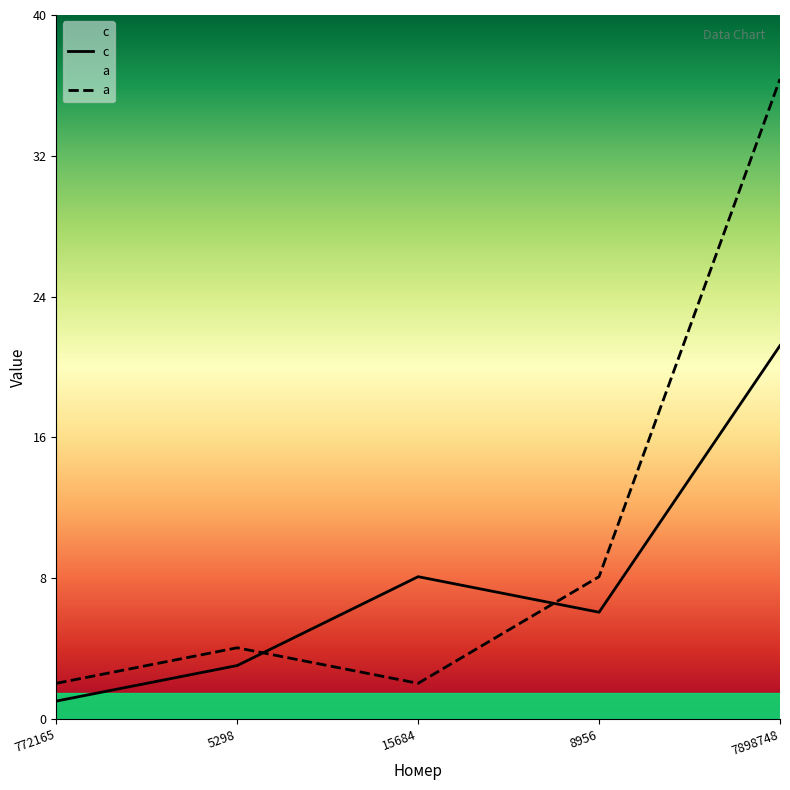

Does the chart display data point markers on the line(s)?

No